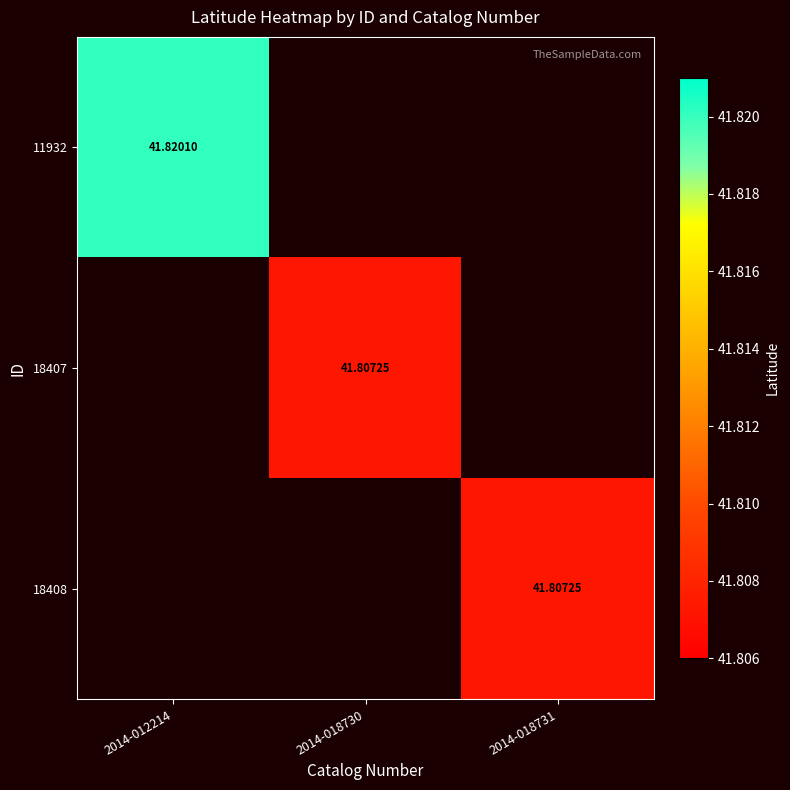

Rank the series at 2014-012214 from highest to lowest value.

11932, 18407, 18408